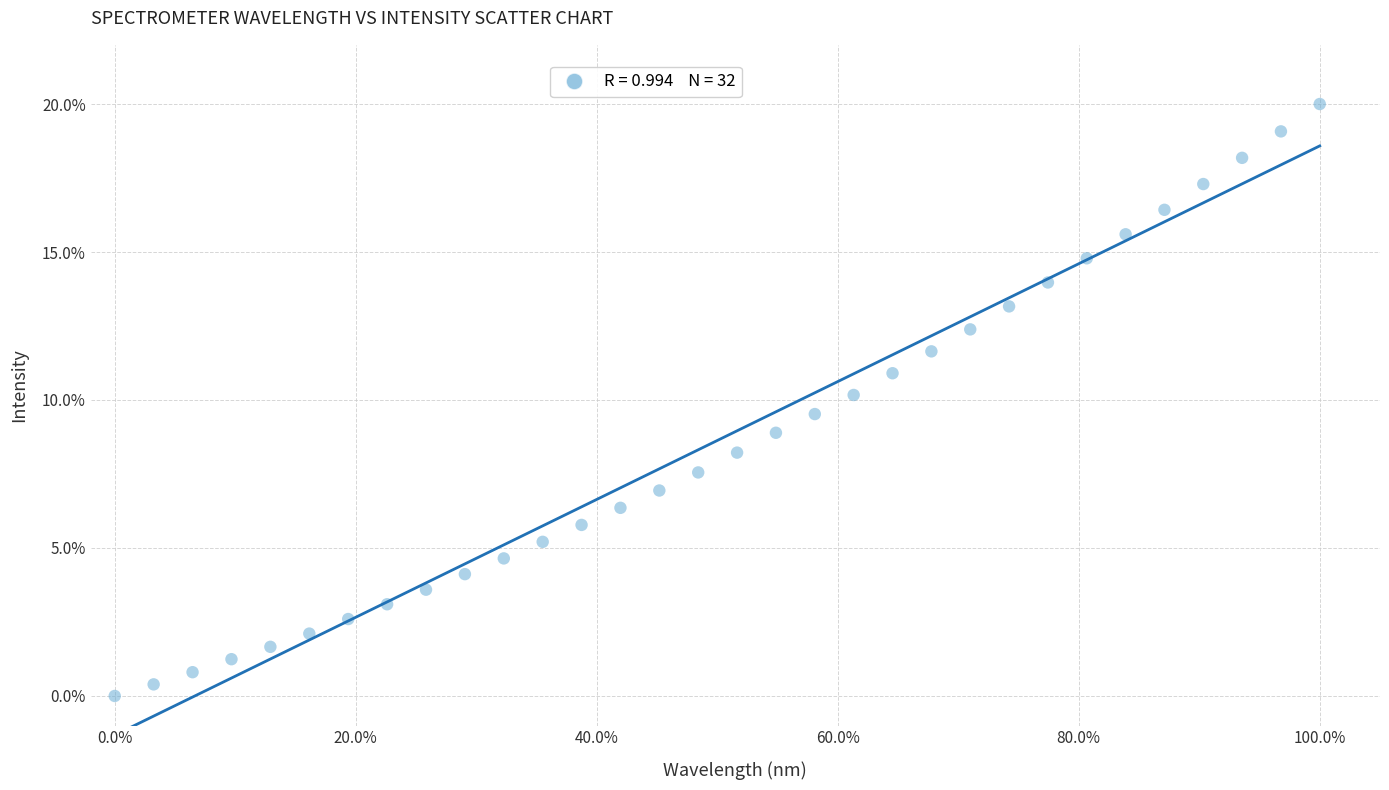

What is the range of X values (max minus min)?

100.0